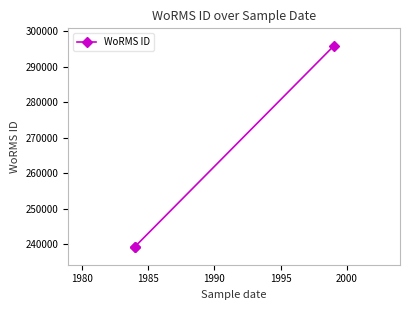

What is the average value?

258089